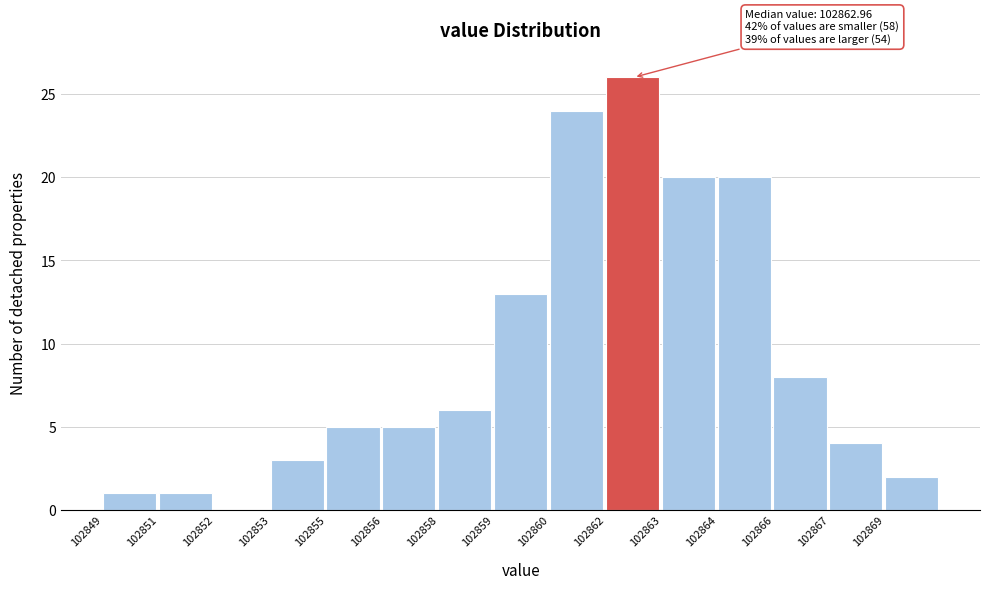

Reading right to left, list all the values displayed in this chart.

102869=2	102867=4	102866=8	102864=20	102863=20	102862=26	102860=24	102859=13	102858=6	102856=5	102855=5	102853=3	102852=0	102851=1	102849=1